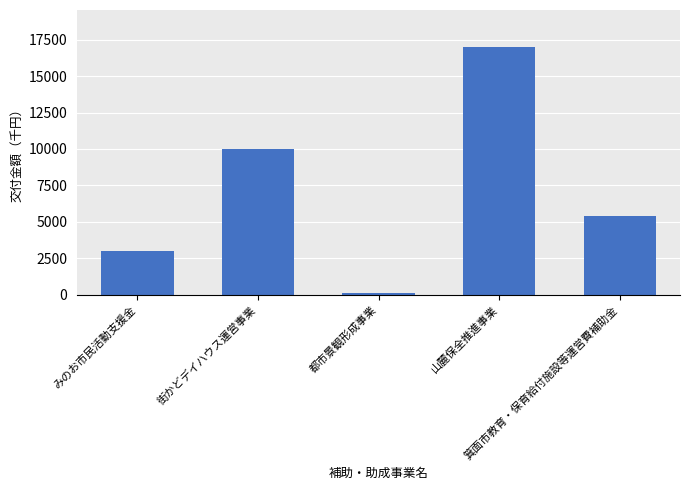

Rank the categories by value from highest to lowest.

山麓保全推進事業, 街かどデイハウス運営事業, 箕面市教育・保育給付施設等運営費補助金, みのお市民活動支援金, 都市景観形成事業